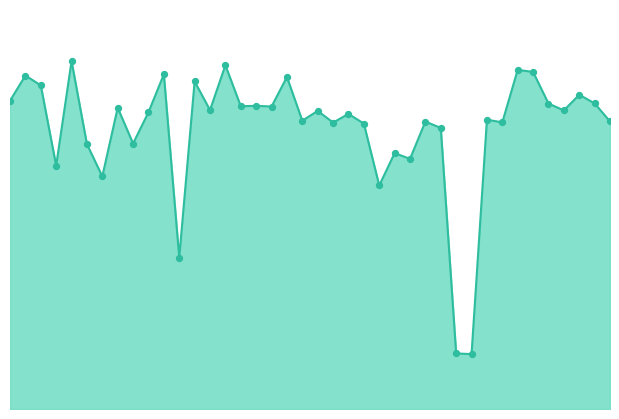

Is this an area chart (filled region under the line)?

Yes